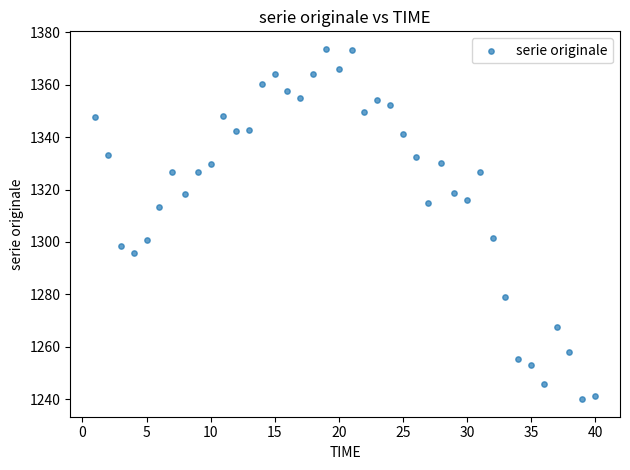

What is the range of X values (max minus min)?

39.0